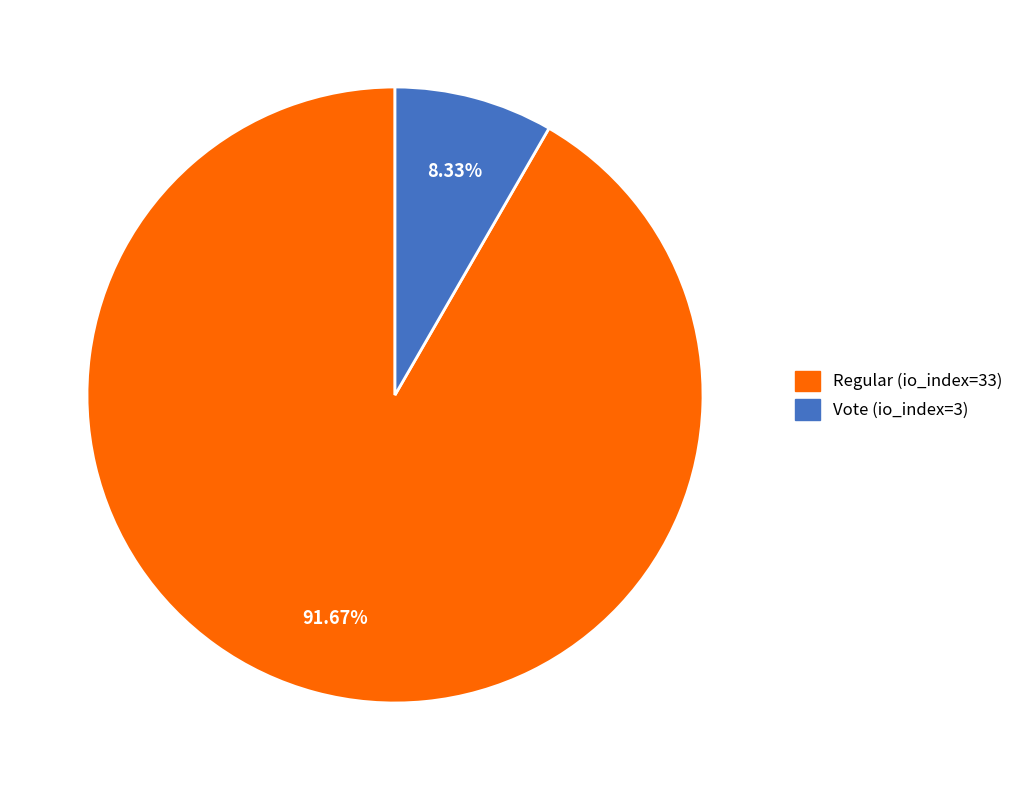

Is it true that Vote (io_index=3) is 19% of the pie?

False